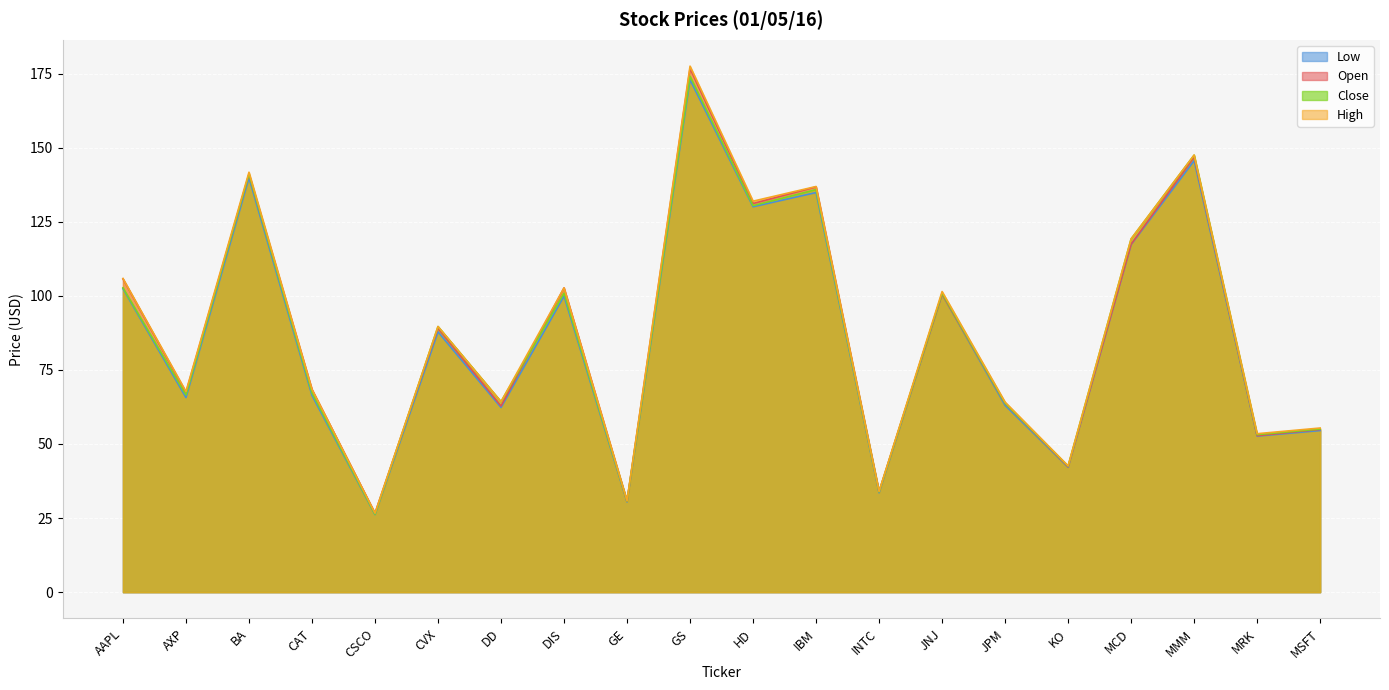

What is the value of the Low point at the 3rd from the left?

139.8